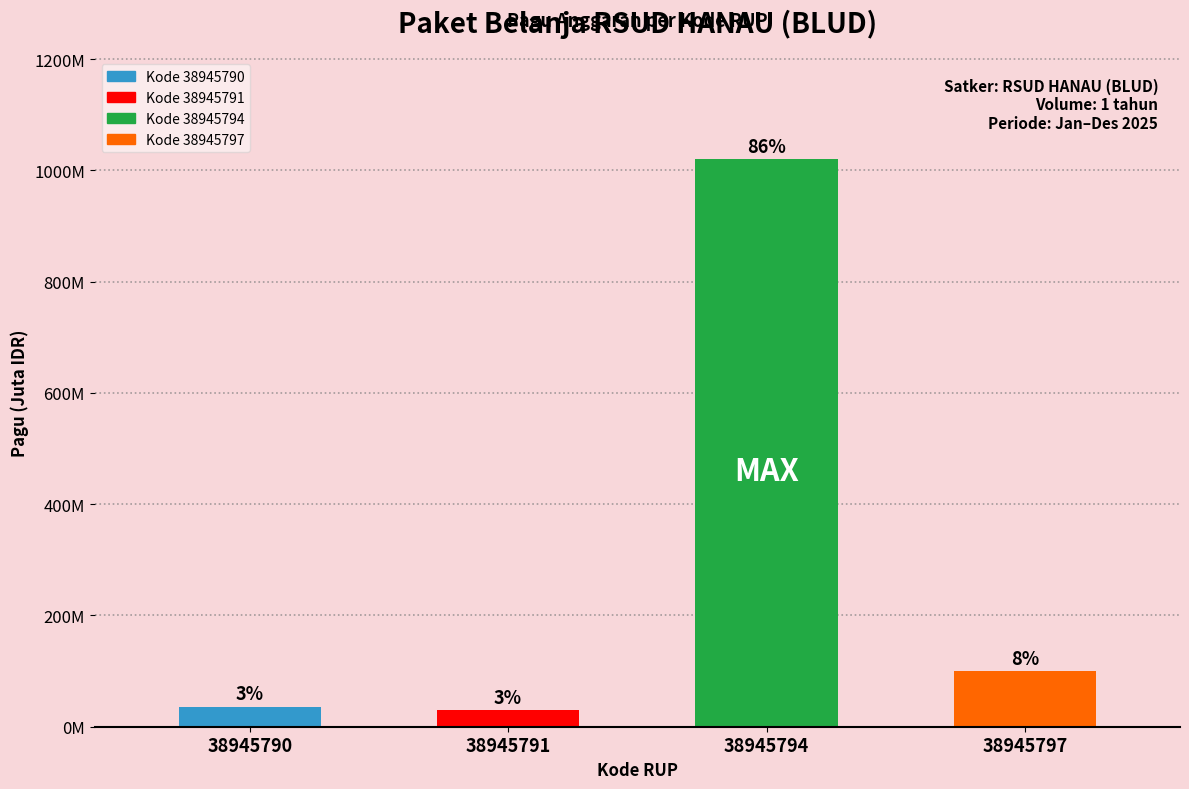

Does the chart contain any negative values?

No